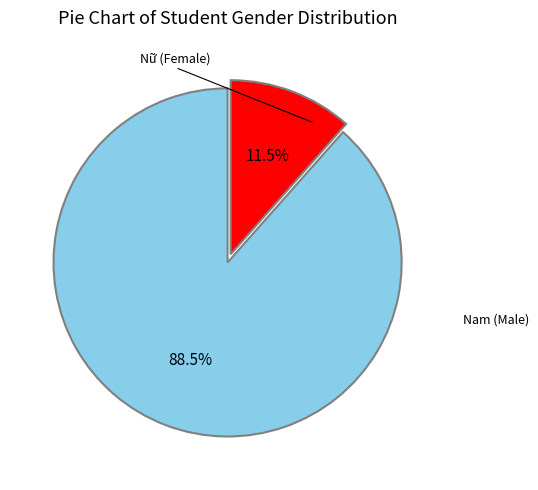

Is there a majority slice in this chart?

Yes